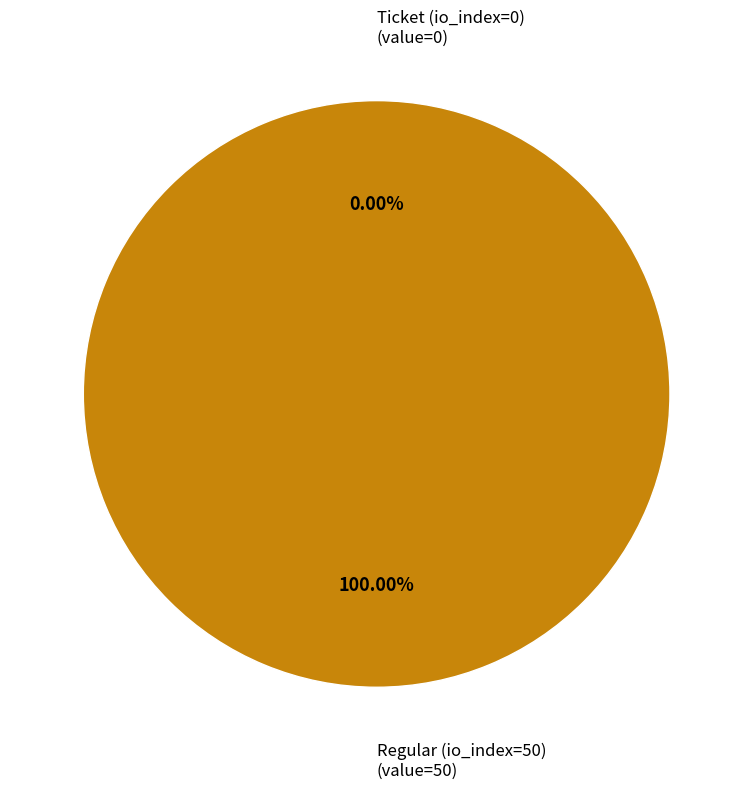

To the nearest percent, what is the difference between the Regular (io_index=50) and Ticket (io_index=0) slice percentages?

100%